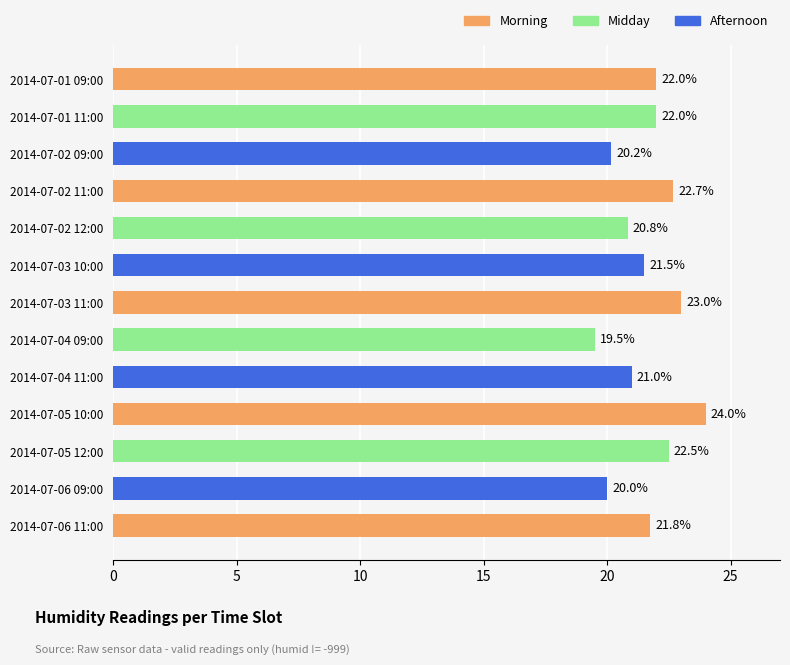

Reading top to bottom, list all the values displayed in this chart.

2014-07-01 09:00=22.0	2014-07-01 11:00=22.0	2014-07-02 09:00=20.2	2014-07-02 11:00=22.7	2014-07-02 12:00=20.8	2014-07-03 10:00=21.5	2014-07-03 11:00=23.0	2014-07-04 09:00=19.5	2014-07-04 11:00=21.0	2014-07-05 10:00=24.0	2014-07-05 12:00=22.5	2014-07-06 09:00=20.0	2014-07-06 11:00=21.8